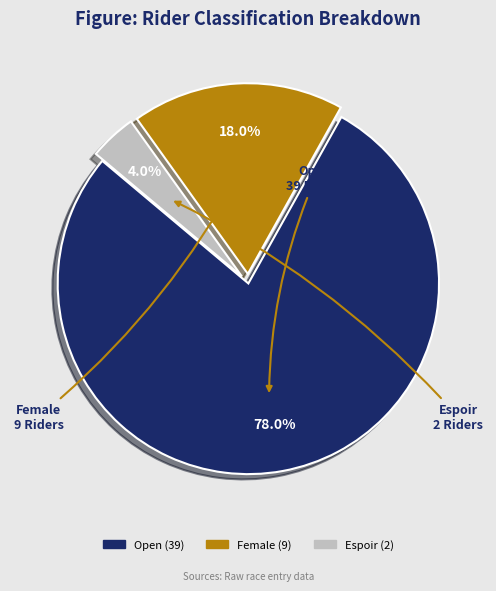

To the nearest percent, what portion does Female represent?

18%